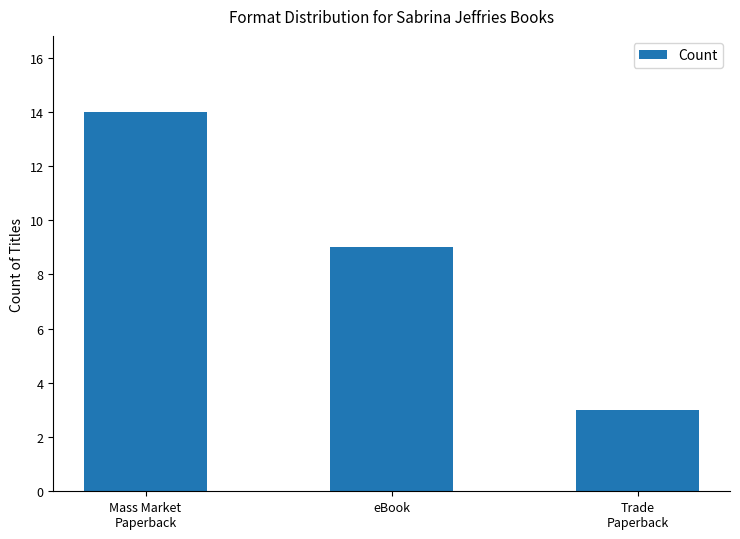

What is the label of the 1st bar from the right?

Trade
Paperback